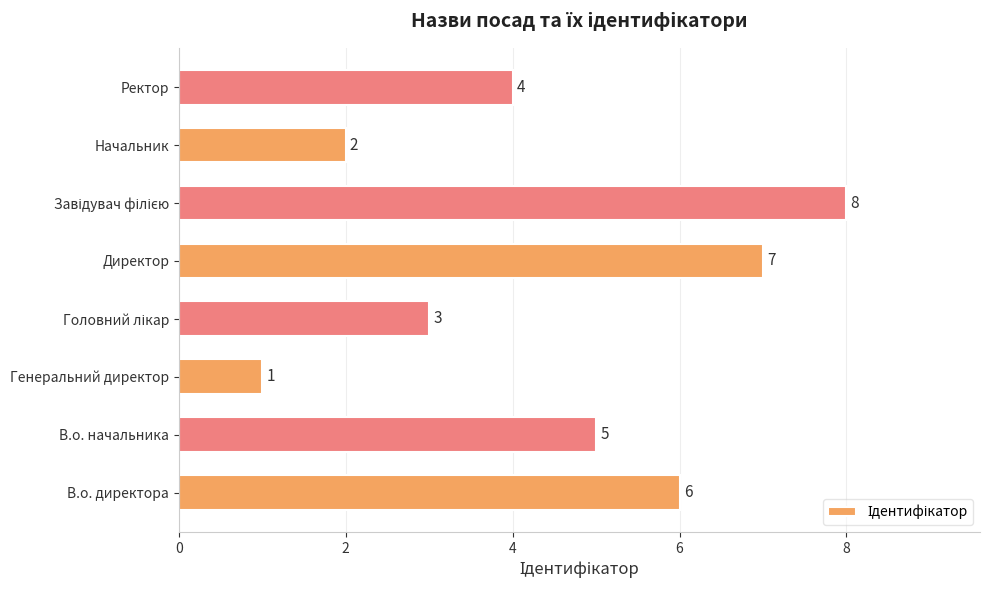

What is the smallest value displayed?

1